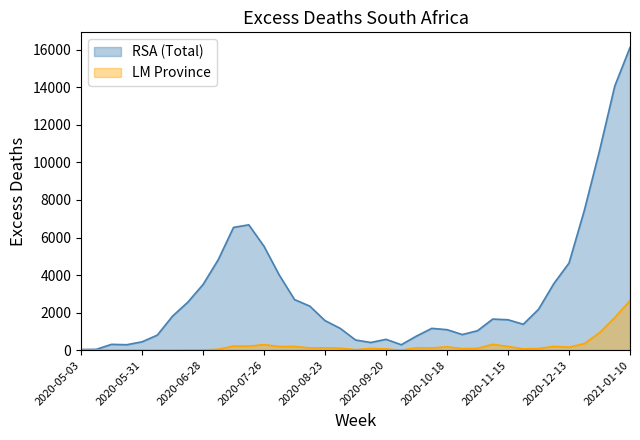

What is the difference between the LM values at 2020-09-20 and 2020-10-11?

49.3